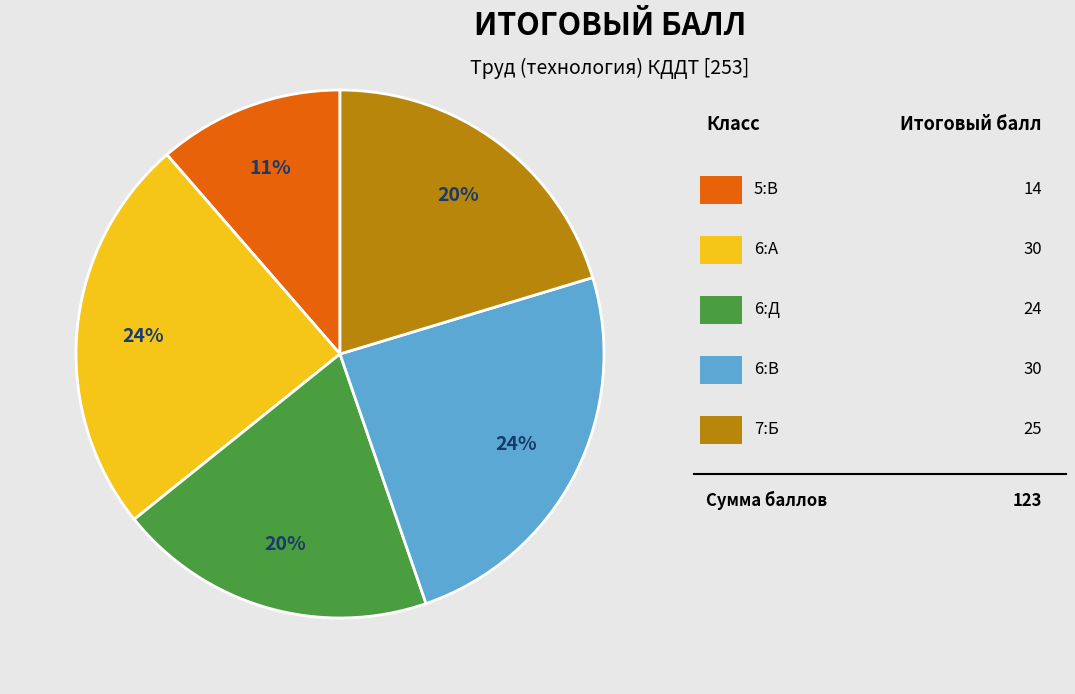

To the nearest percent, what is the average slice percentage?

20%